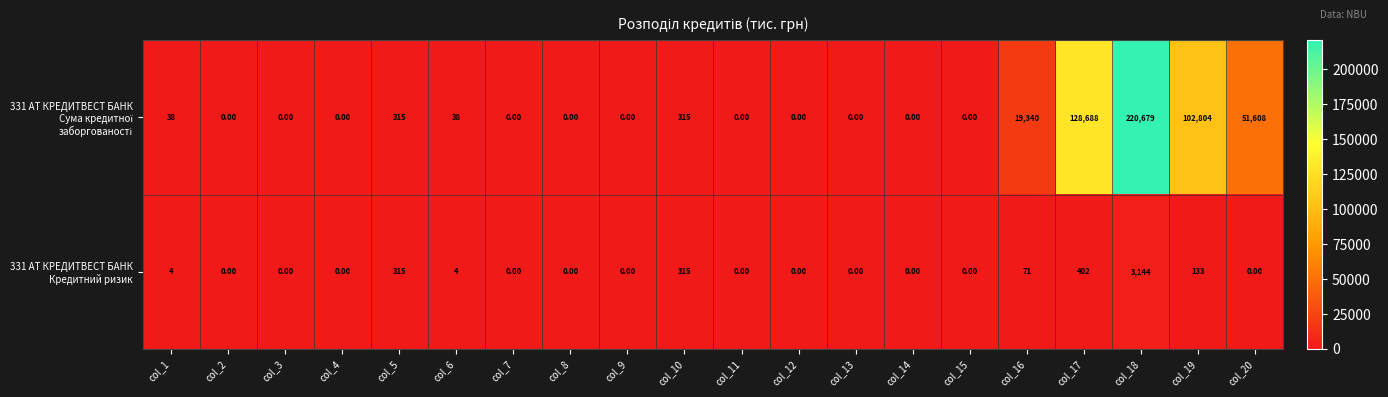

At which category is the sum across all series the highest?

col_18